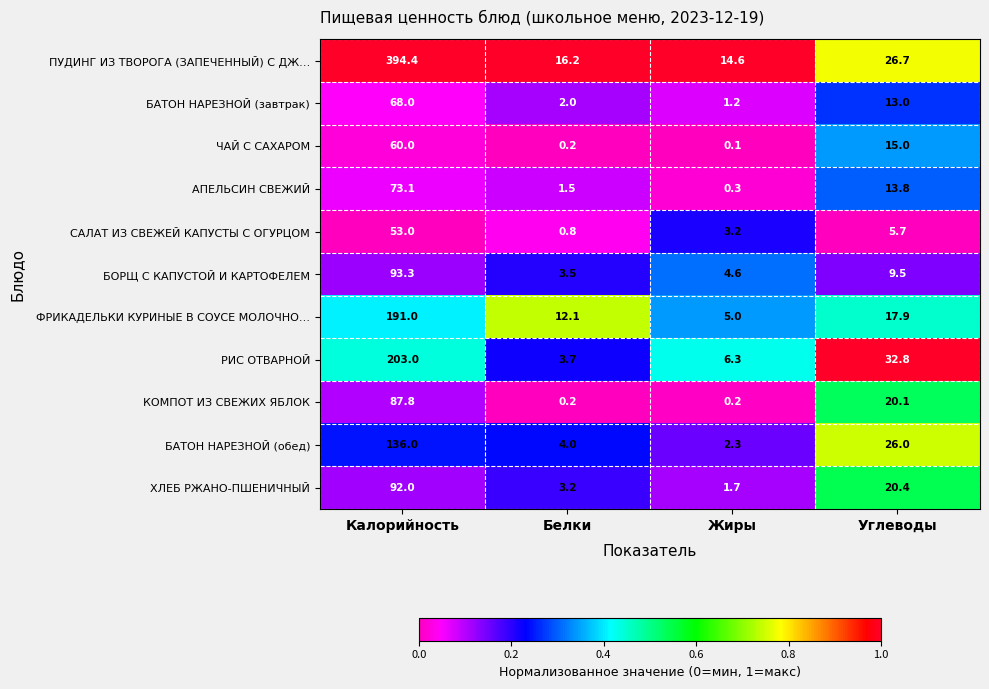

At which label is АПЕЛЬСИН СВЕЖИЙ closest to 36?

Углеводы